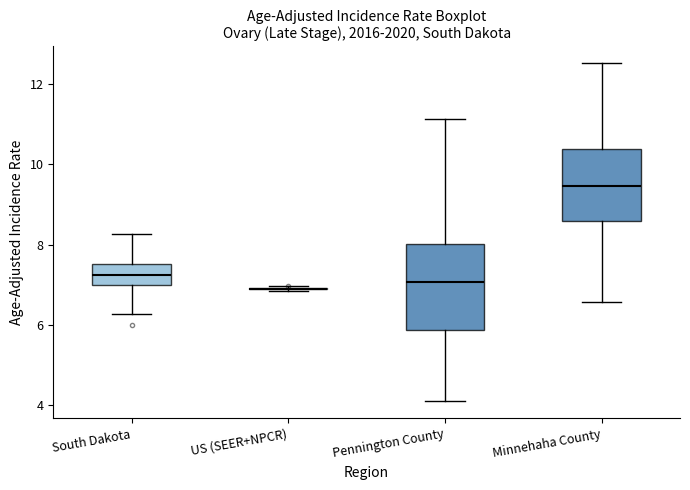

Which box is the tallest, from its lower edge to its upper edge?

Pennington County